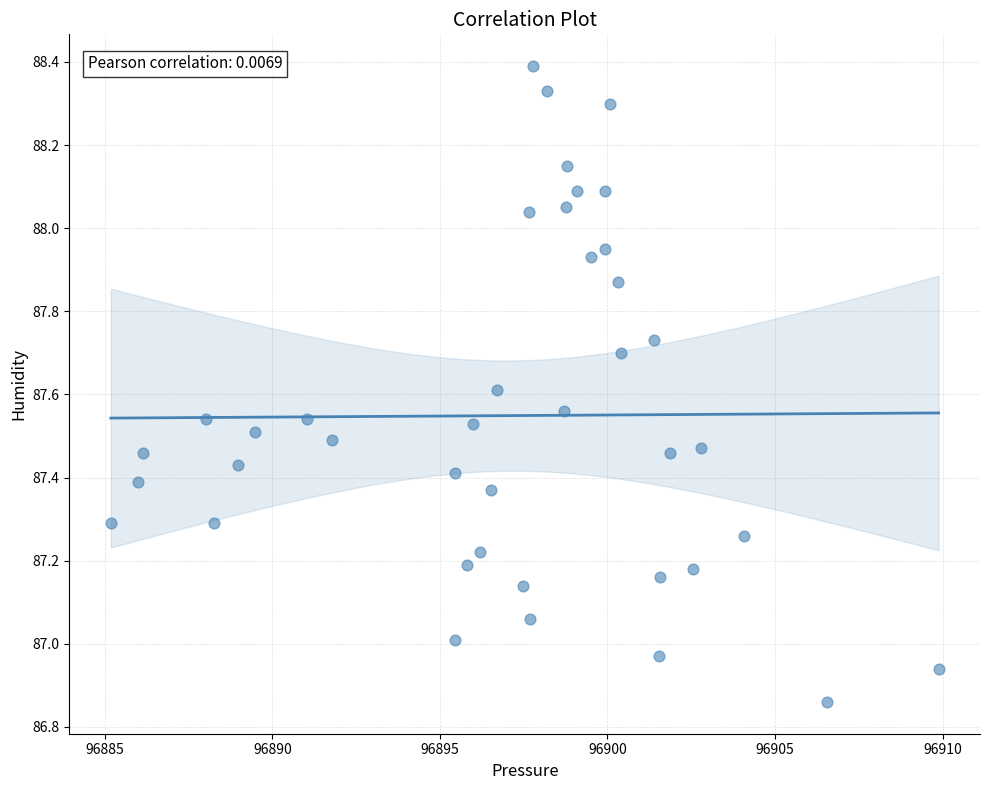

What is the range of Y values (max minus min)?

1.5